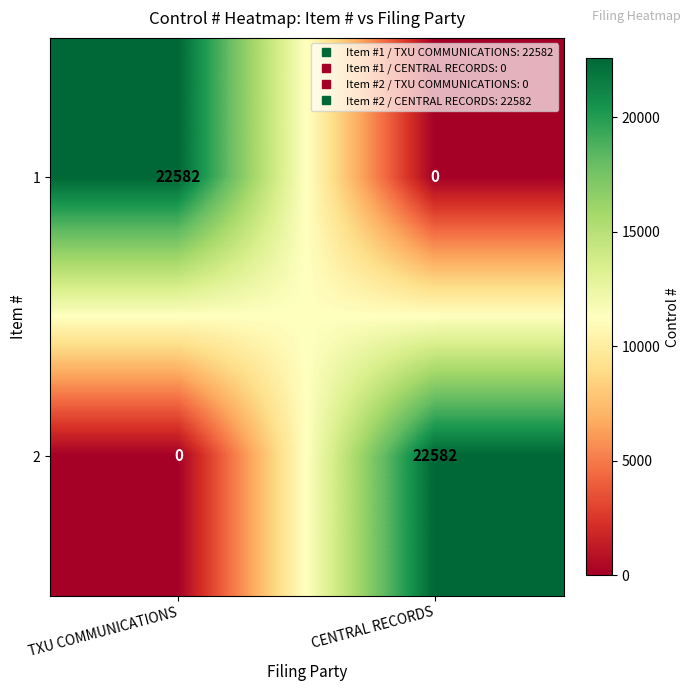

Is it true that 2 equals 32488 at CENTRAL RECORDS?

False